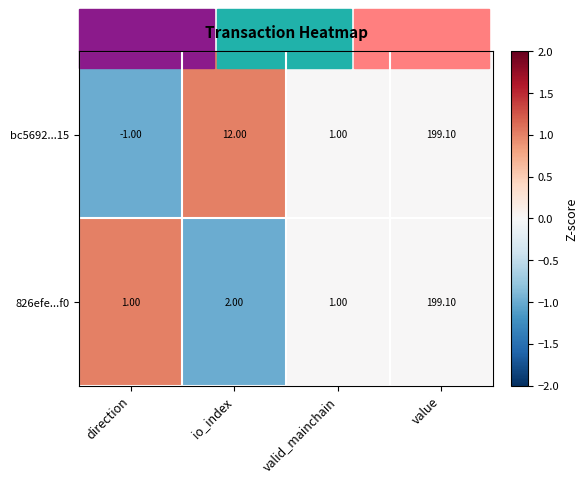

At which label does bc5692...15 reach its peak?

value